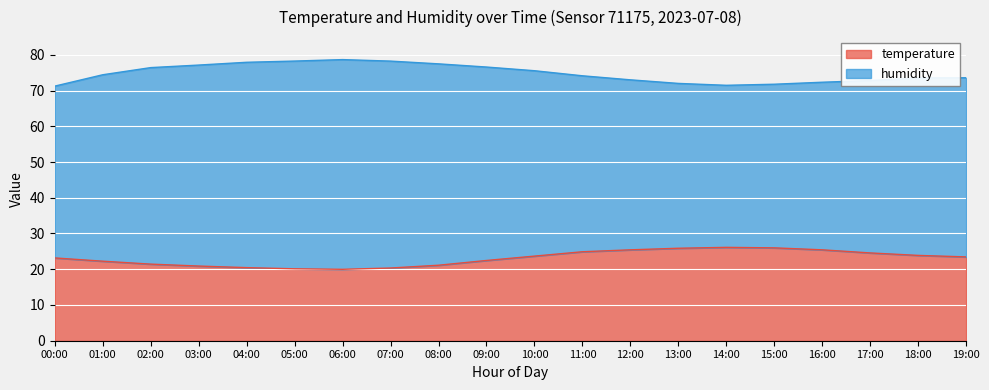

What value does the temperature series have at 13:00?

25.9